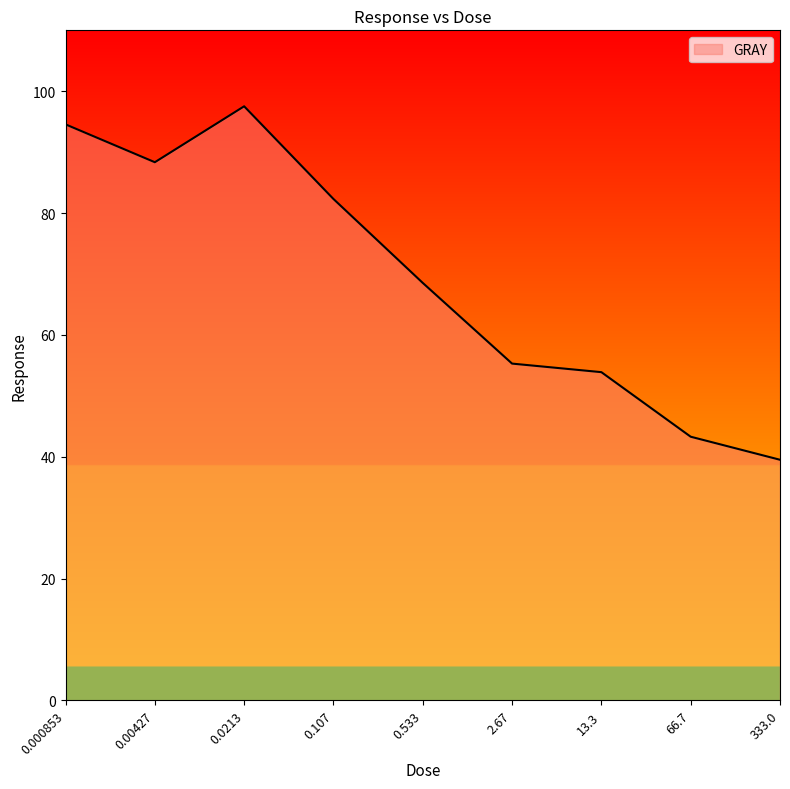

Does the chart have visible grid lines?

No